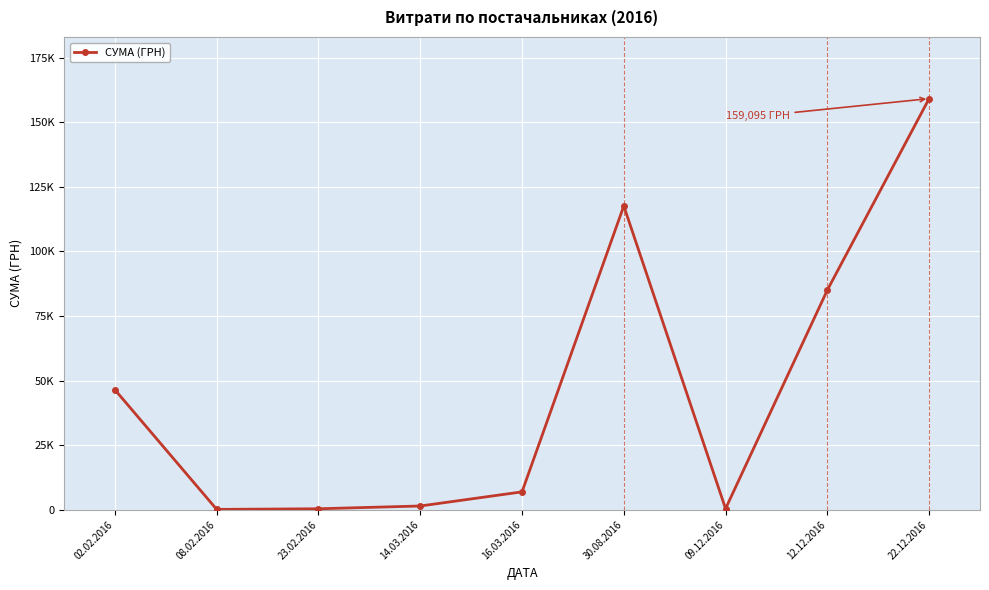

What is the change in value from 02.02.2016 to 30.08.2016?

+71133.0